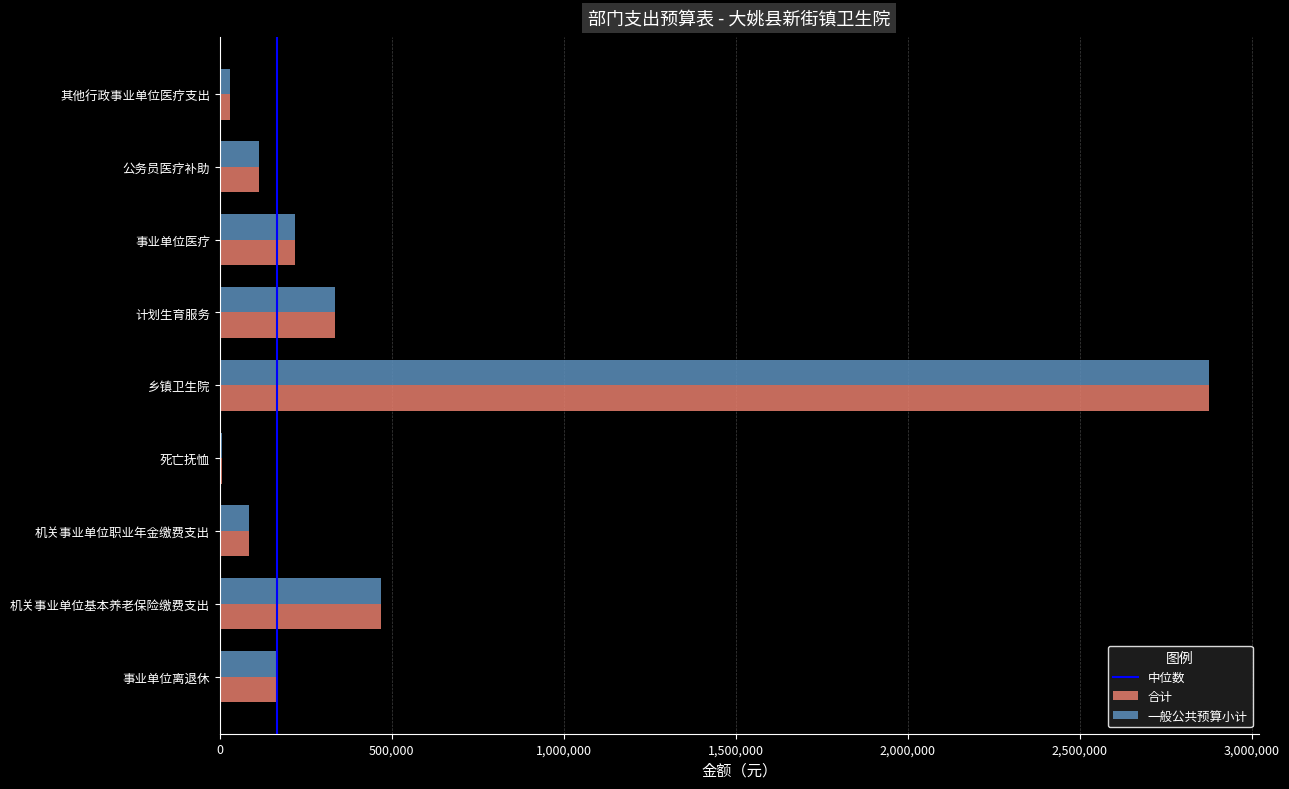

How many series are shown in this chart?

2